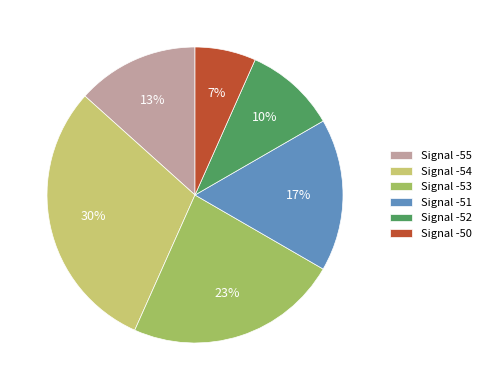

Is there any slice that represents more than half of the pie?

No